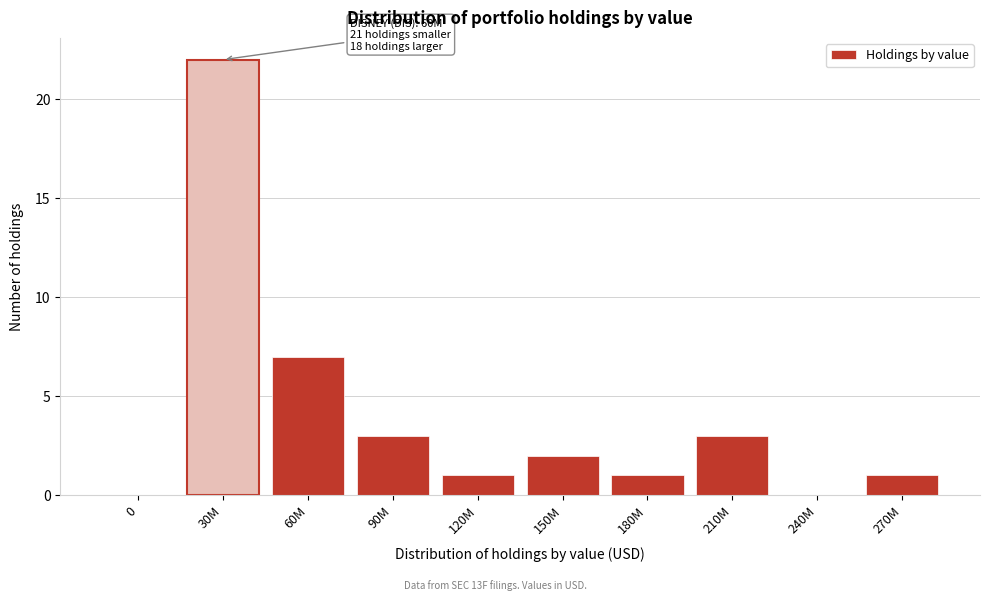

Reading left to right, transcribe all the data shown in this chart.

0=0	30M=22	60M=7	90M=3	120M=1	150M=2	180M=1	210M=3	240M=0	270M=1